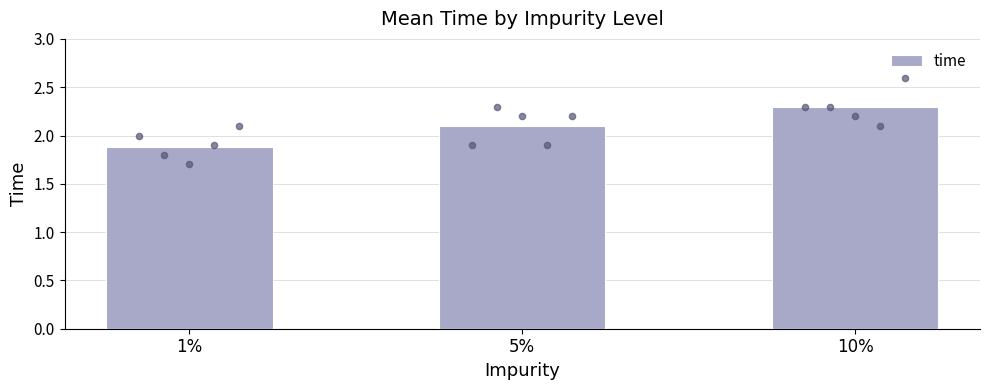

What is the change in value from 1% to 10%?

+0.4